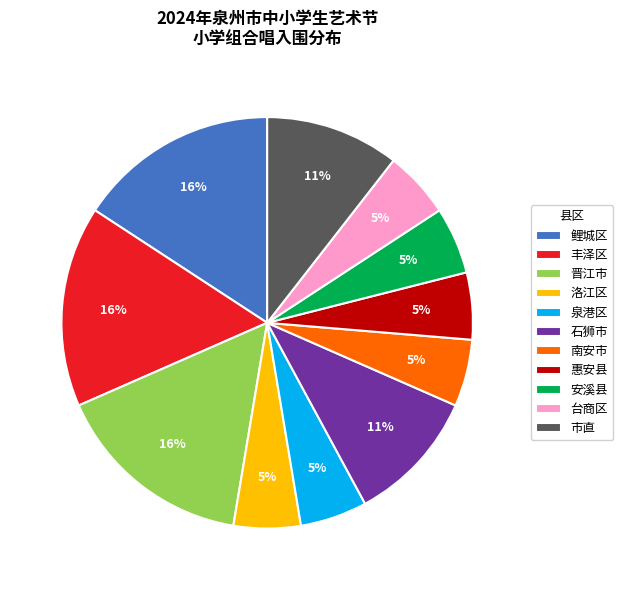

Does 安溪县 represent more than half of the total?

No